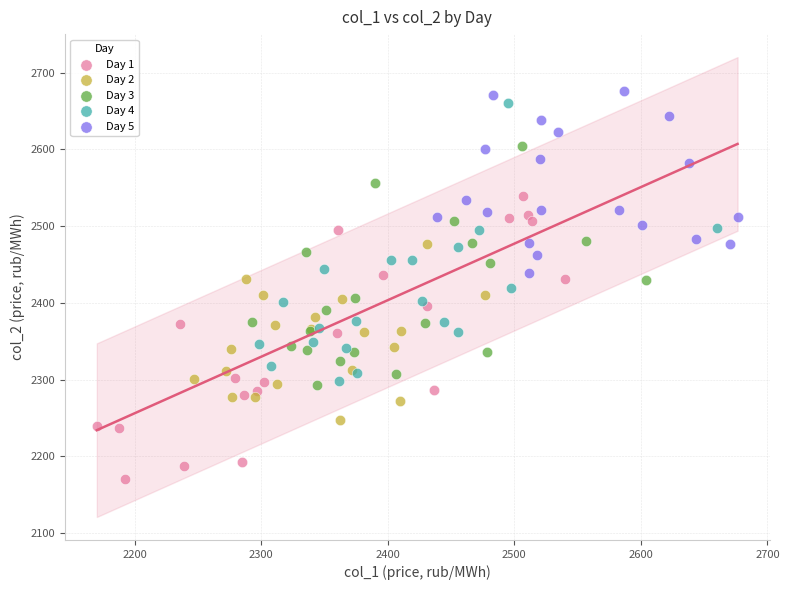

Which series reaches the minimum Y coordinate?

Day 1